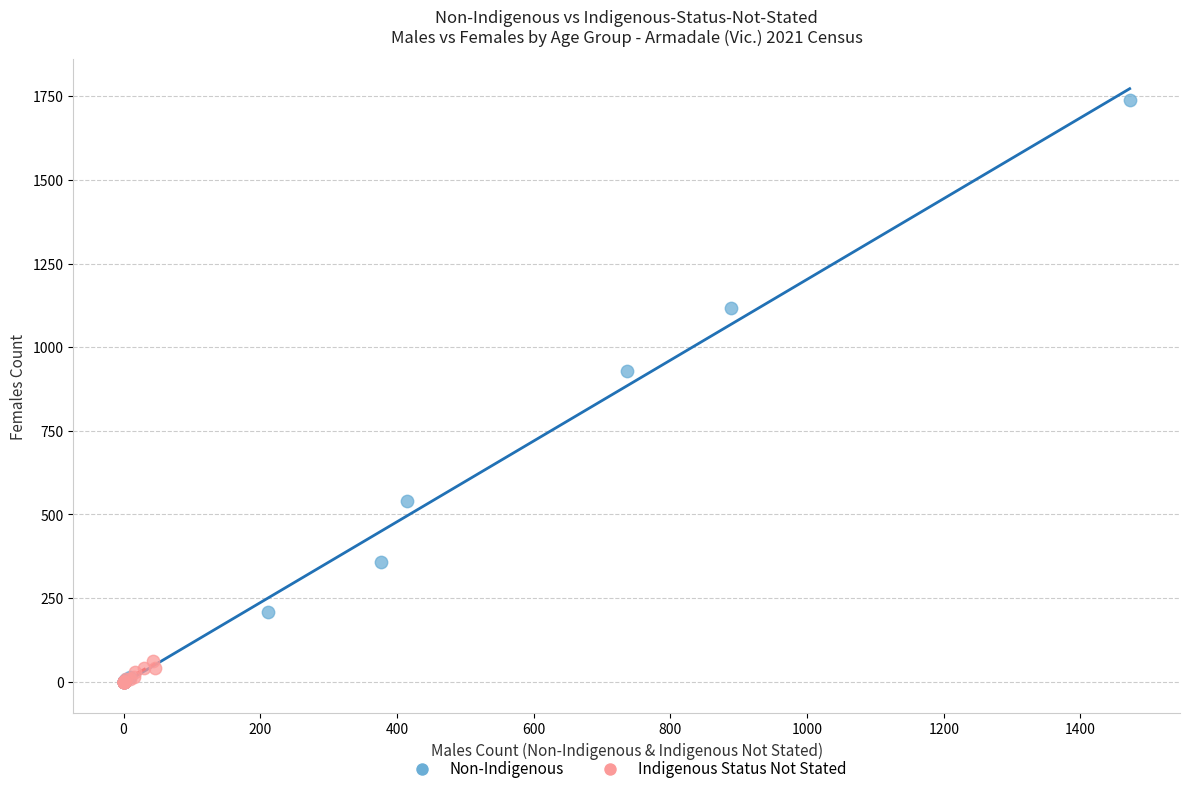

Which series reaches the maximum Y coordinate?

Non-Indigenous